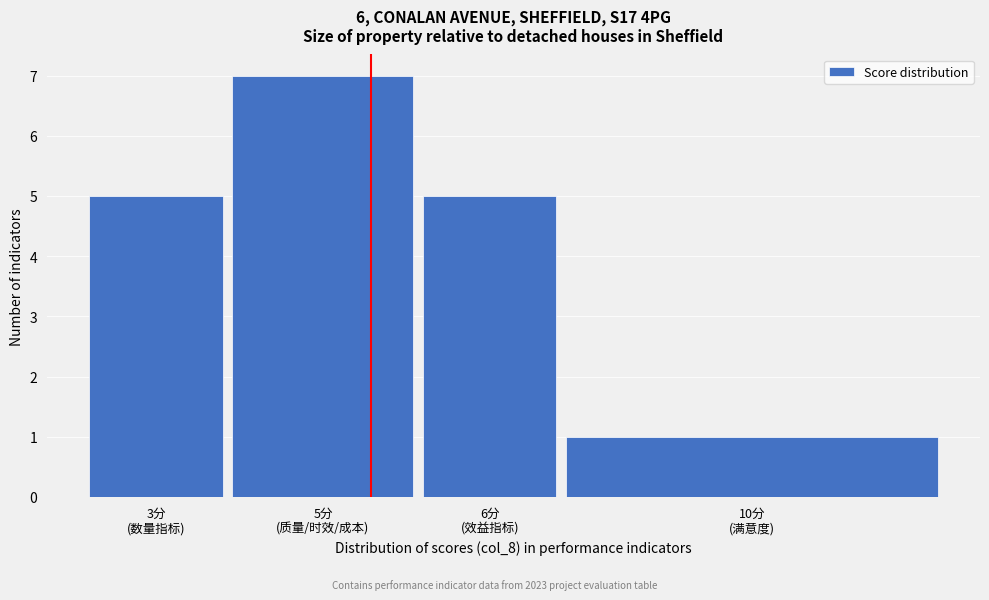

Reading left to right, transcribe all the data shown in this chart.

5	7	5	1